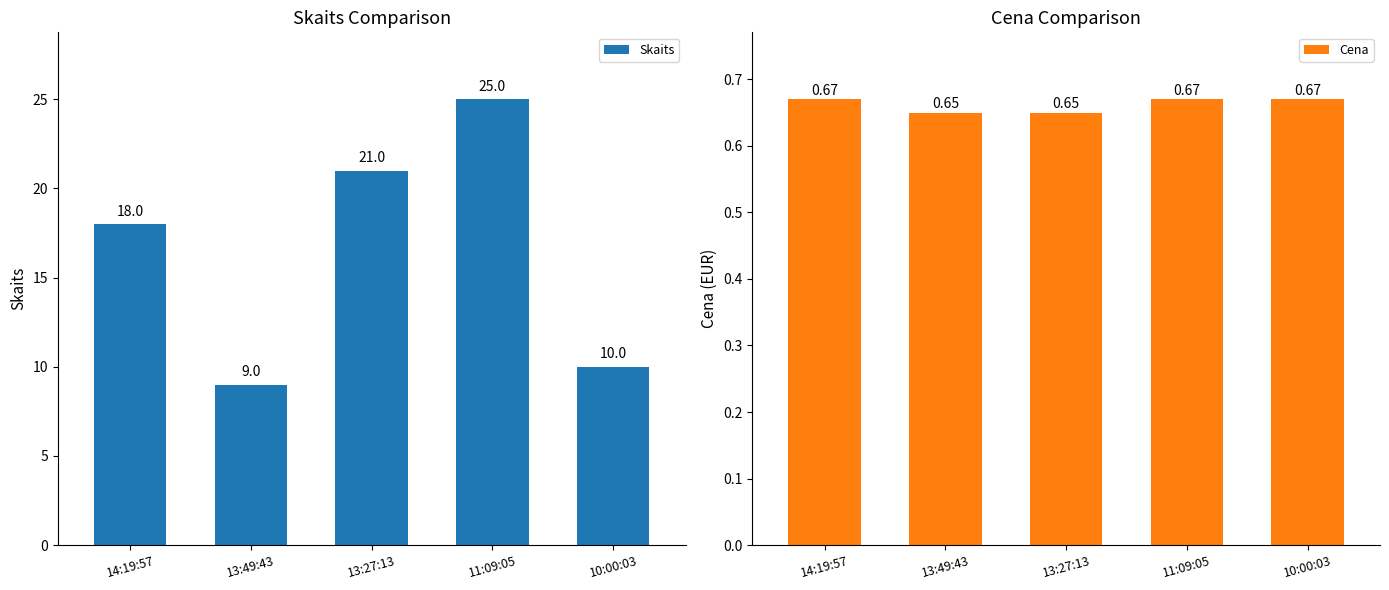

What position from the left is 13:27:13?

3